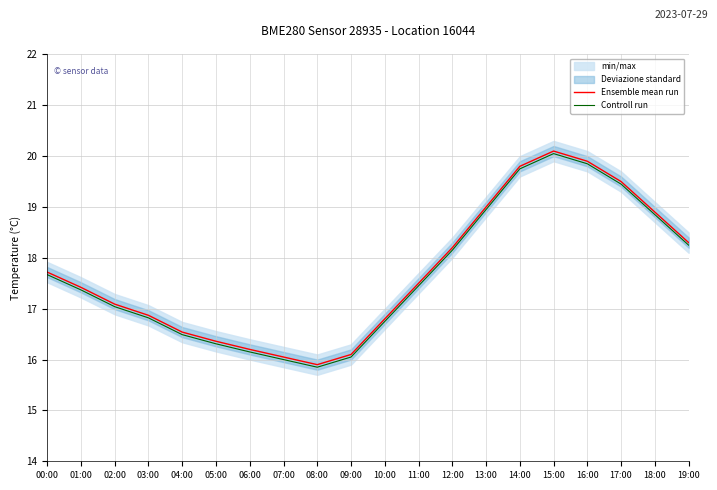

Reading right to left, extract all data points from this chart.

Ensemble mean run: 18.3	18.9	19.5	19.9	20.1	19.8	19.0	18.2	17.5	16.8	16.1	15.9	16.1	16.2	16.4	16.5	16.9	17.1	17.4	17.7
Controll run: 18.2	18.8	19.4	19.8	20.1	19.8	18.9	18.1	17.4	16.8	16.1	15.8	16.0	16.1	16.3	16.5	16.8	17.0	17.4	17.7